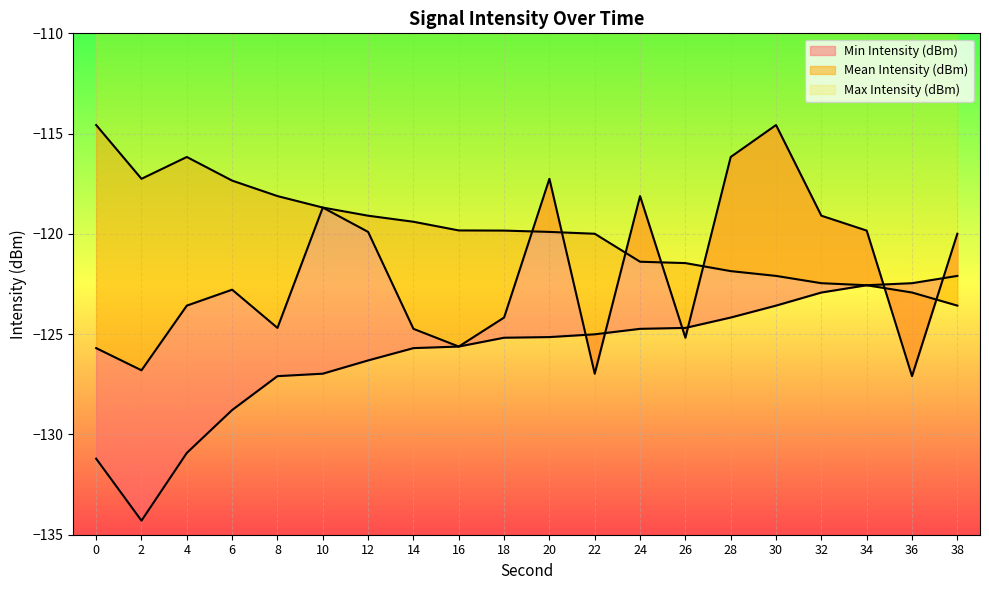

In Max Intensity (dBm), how many points are higher than both neighbors (excluding endpoints)?

1